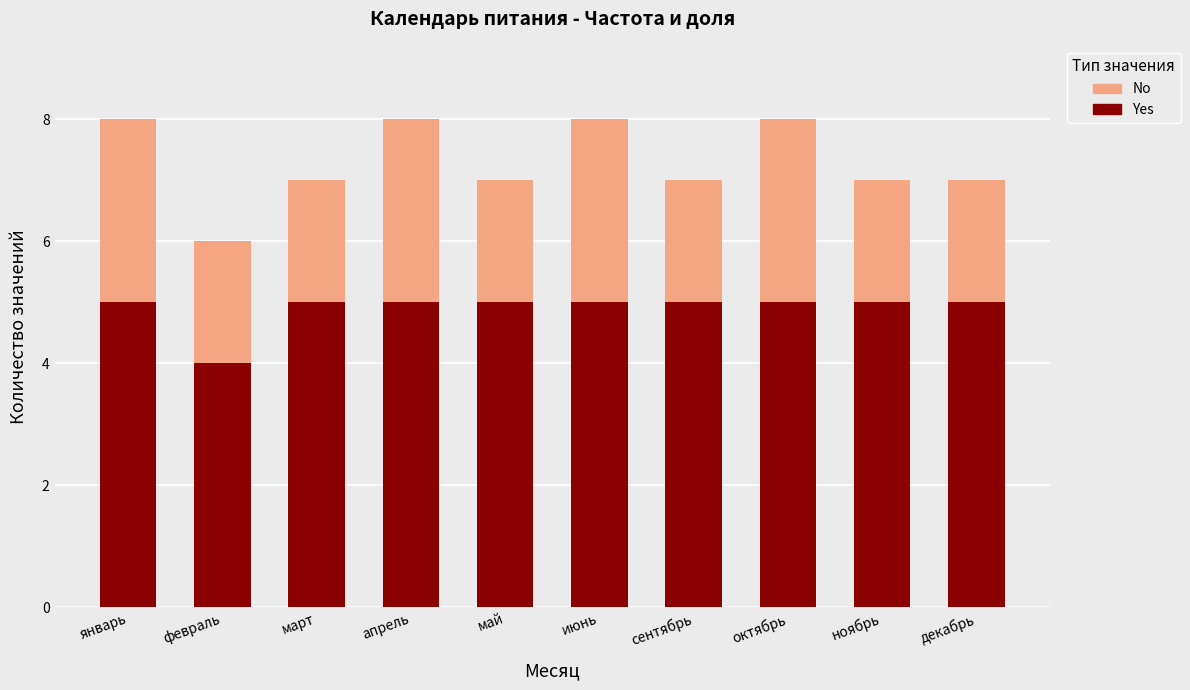

What is the sum of all Yes values?

49